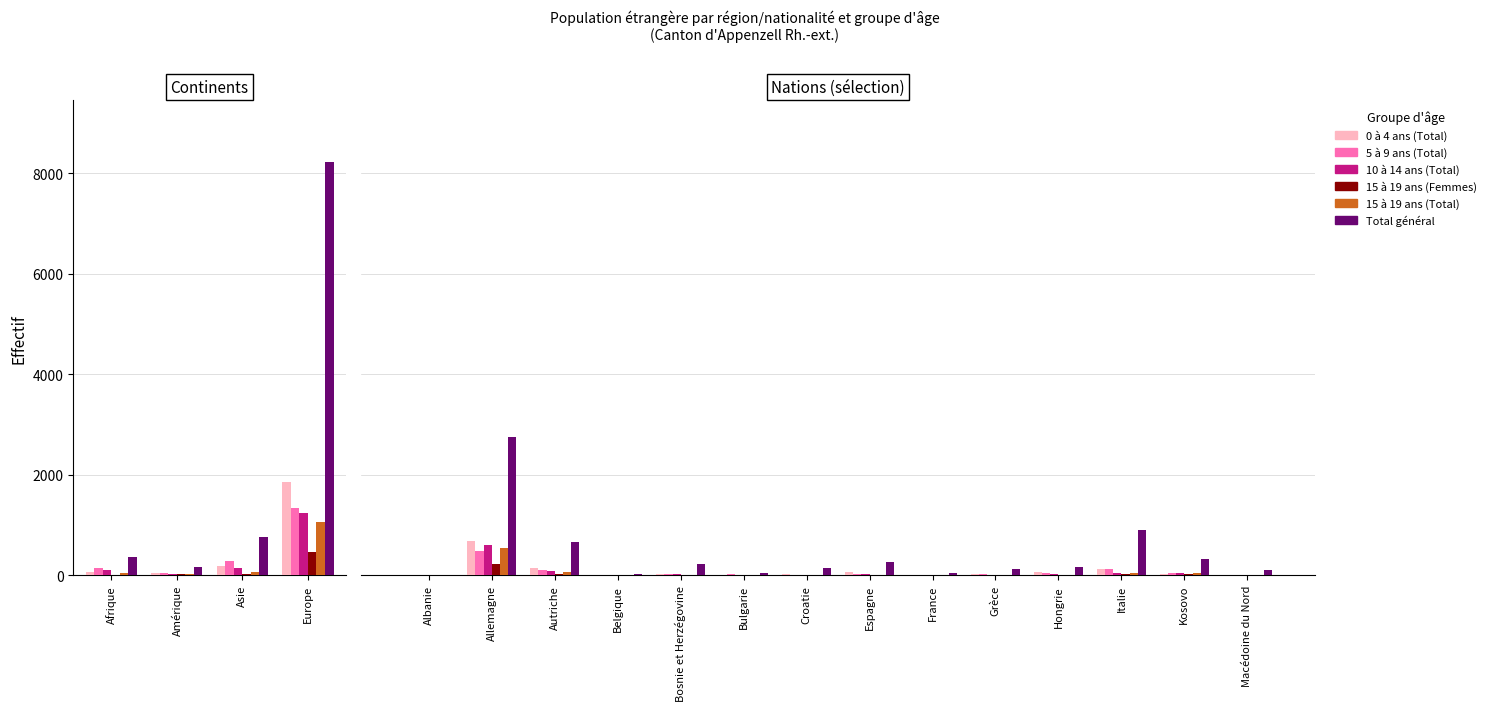

What are all the series names shown in the legend?

0 à 4 ans (Total), 5 à 9 ans (Total), 10 à 14 ans (Total), 15 à 19 ans (Femmes), 15 à 19 ans (Total), Total général